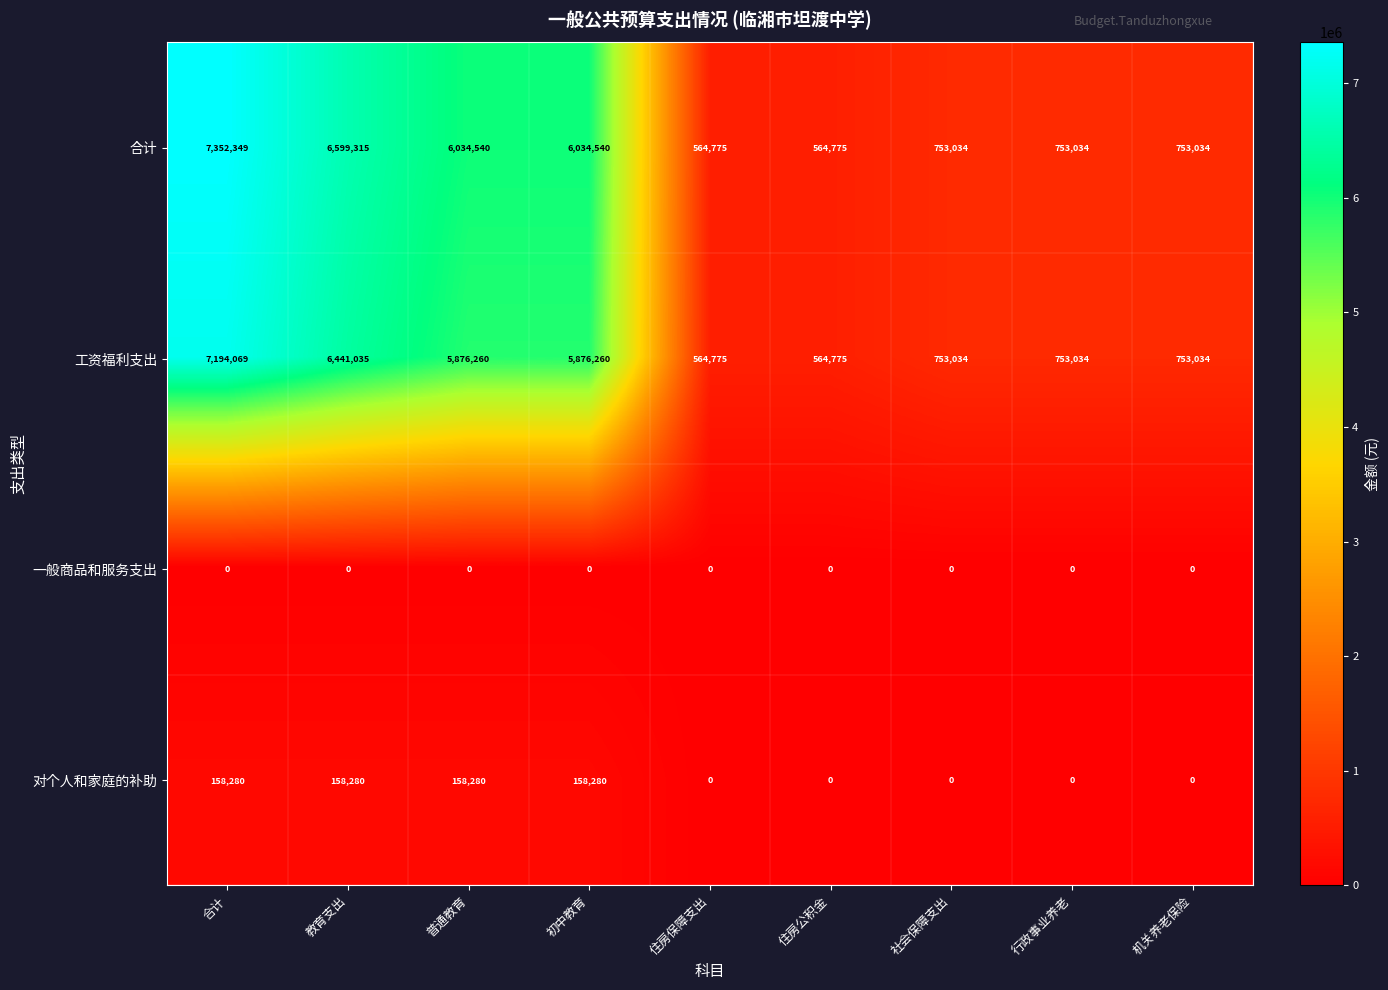

List the series in order of their peak value, highest first.

合计, 工资福利支出, 对个人和家庭的补助, 一般商品和服务支出